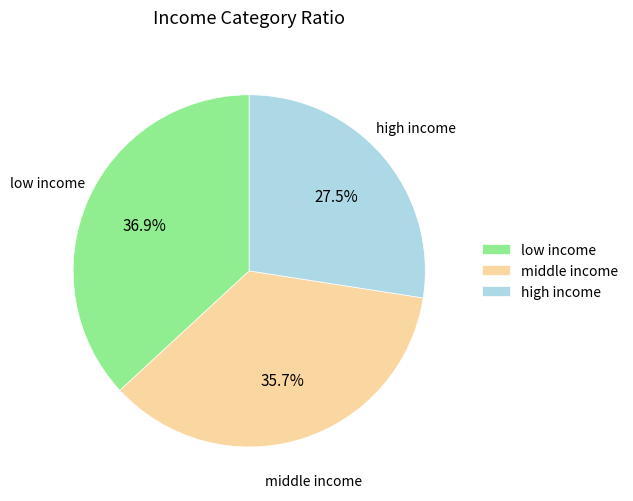

To the nearest percent, what is the difference between the largest and smallest slice percentages?

9%